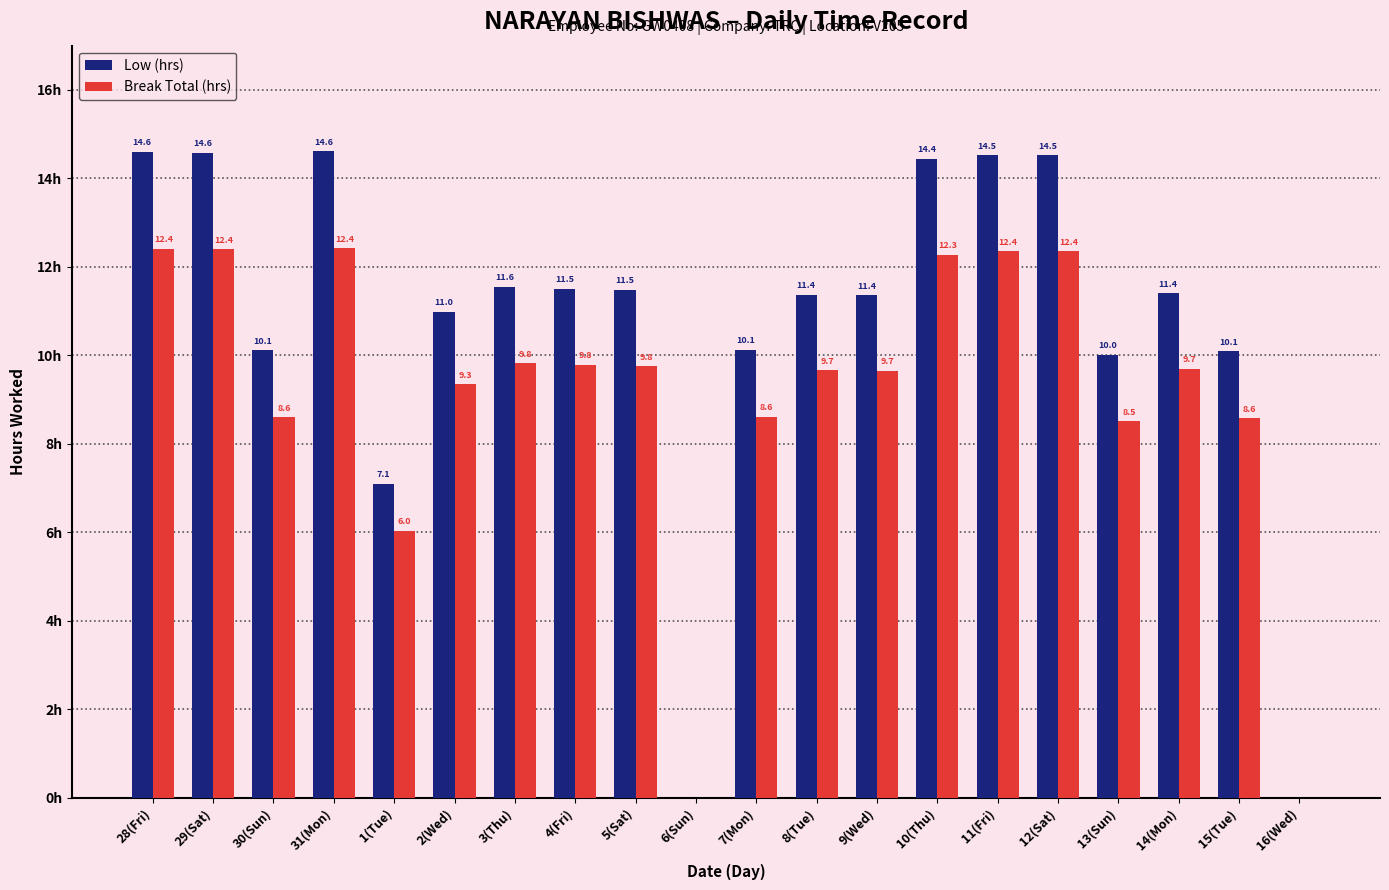

Which series has the largest total across all categories?

Low (hrs)